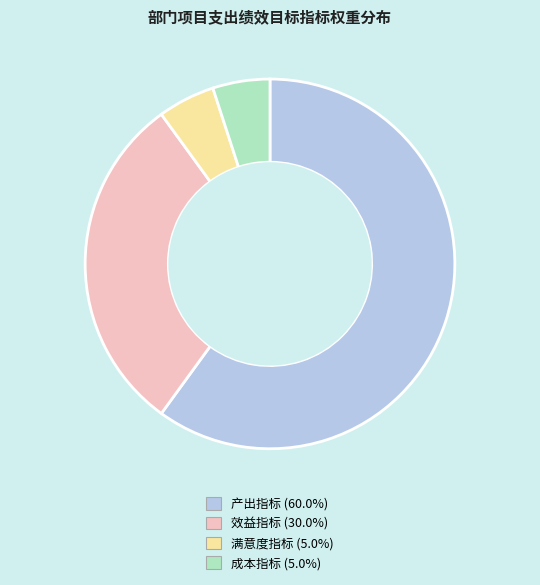

Between 效益指标 and 满意度指标, which is larger?

效益指标